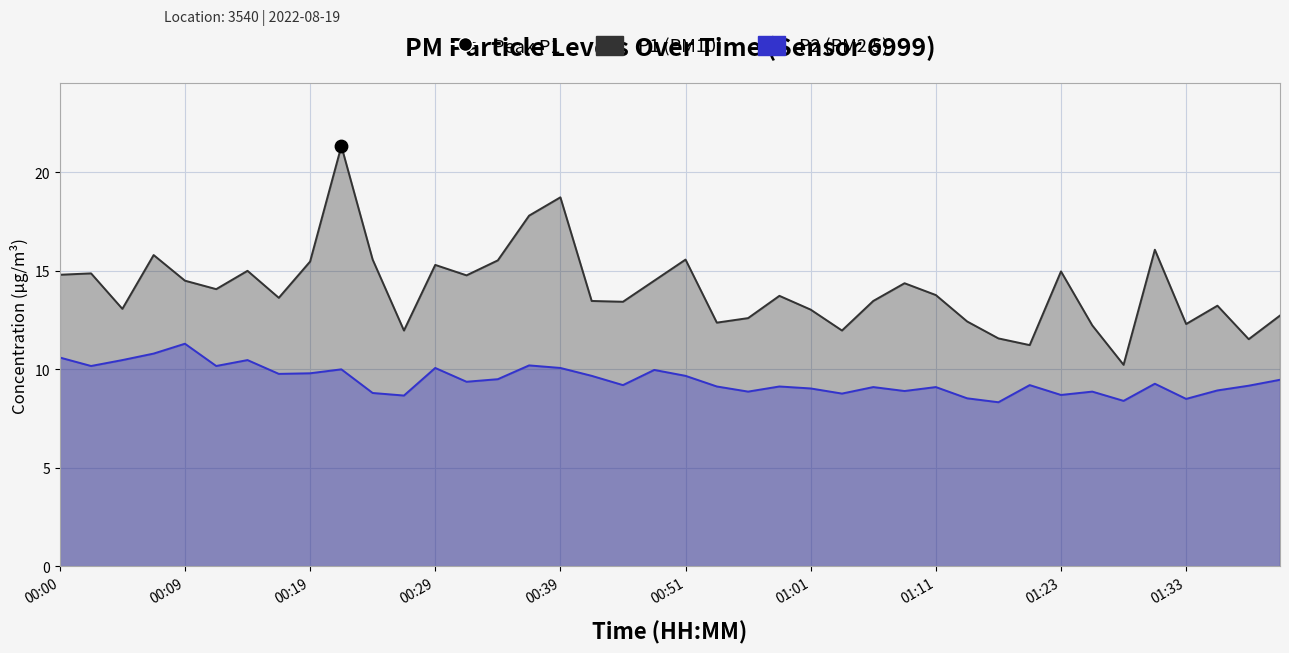

Which series has the widest spread of Y values?

P1